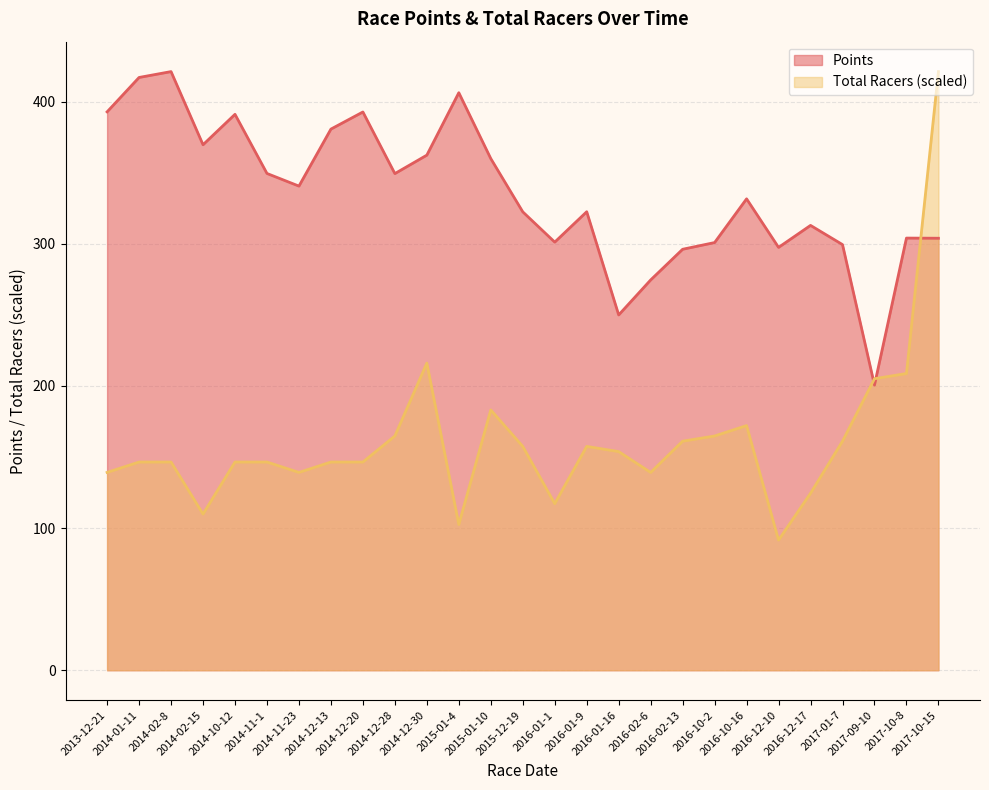

Where do Total Racers and Points first cross each other?

2017-01-7 and 2017-09-10